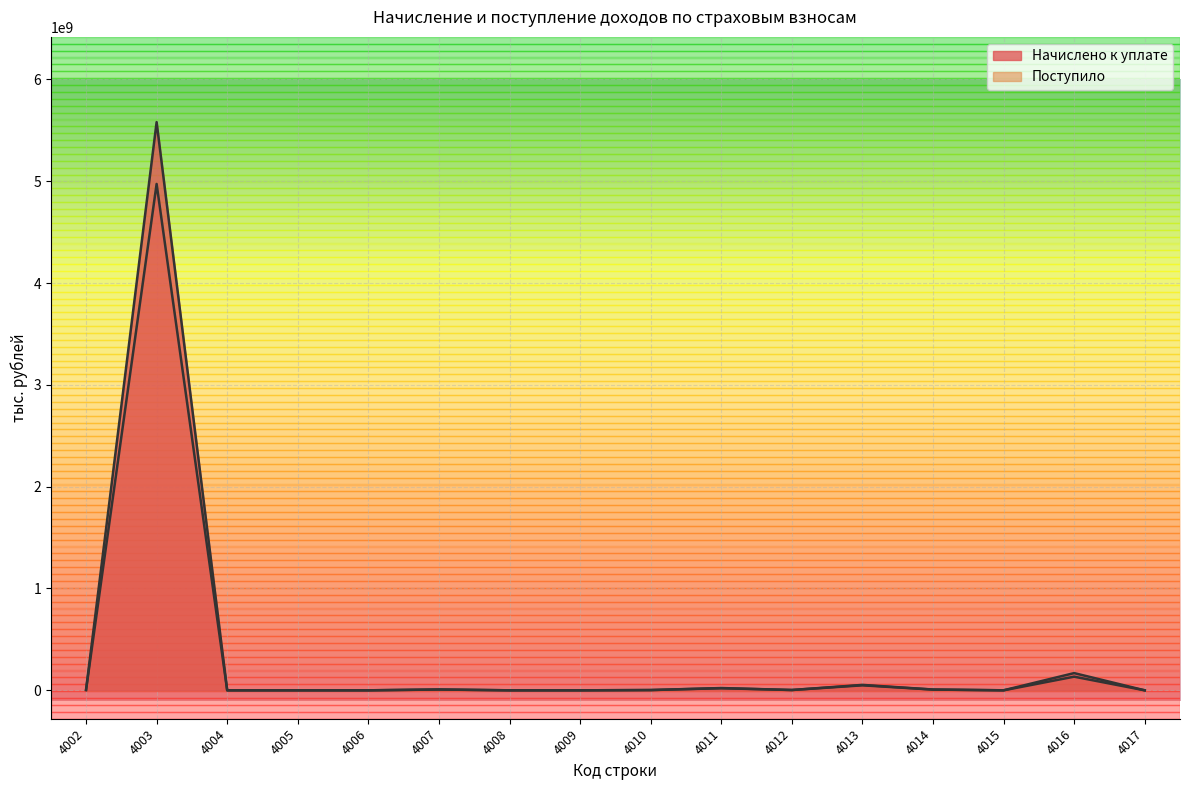

What is the difference between the Начислено к уплате values at 4002 and 4012?

400207